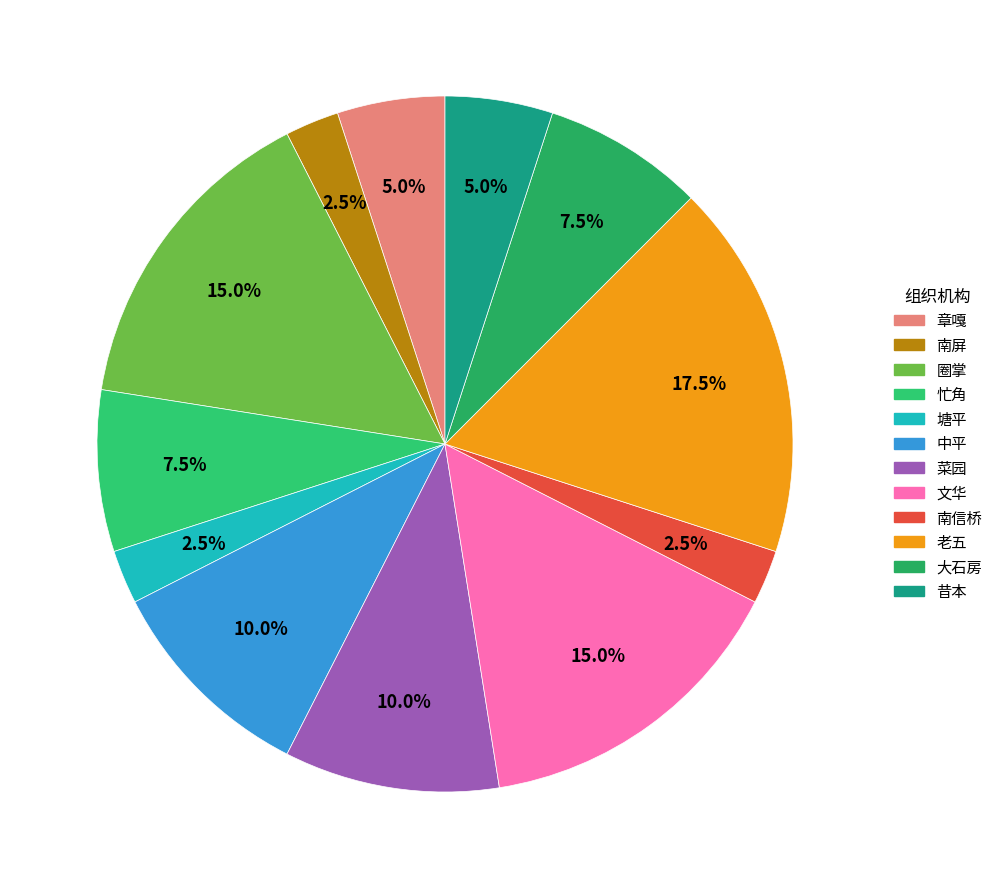

How much of the chart is everything except 南信桥?

97.5%